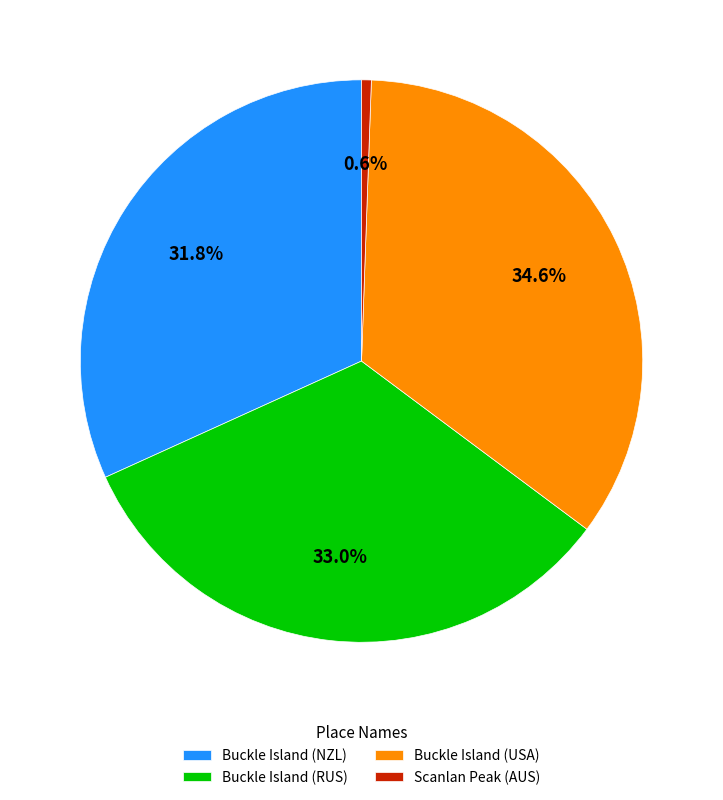

Combined, do Buckle Island (USA) and Buckle Island (NZL) account for over 50%?

Yes